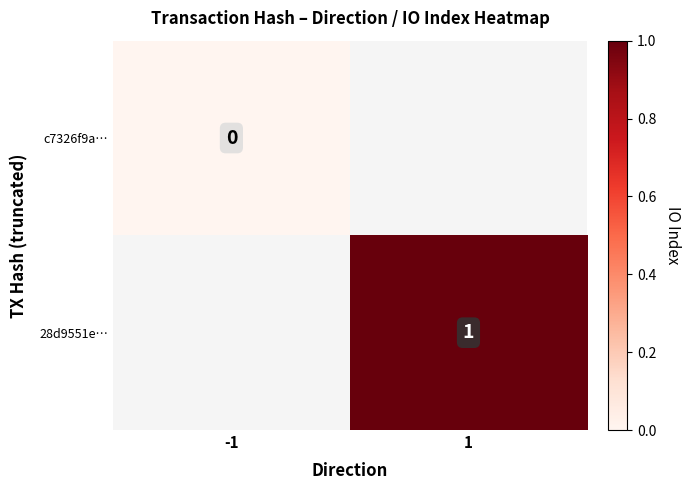

The value of 28d9551e… at 1 is 0. True or false?

False